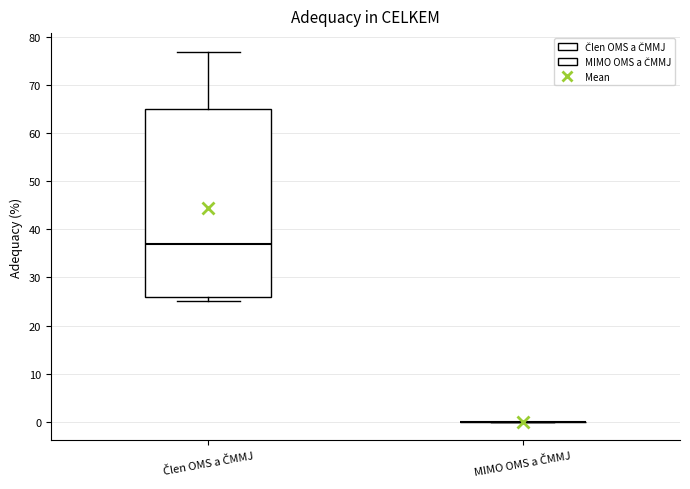

Comparing the boxes themselves (not the whiskers), which one is the tallest?

Člen OMS a ČMMJ